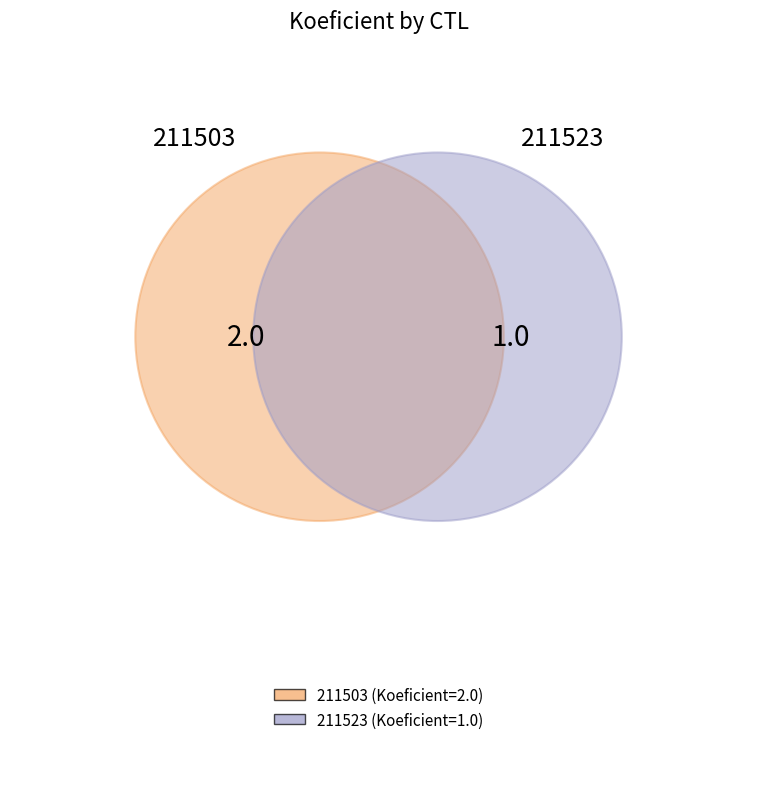

Rank the categories by value from highest to lowest.

211503, 211523